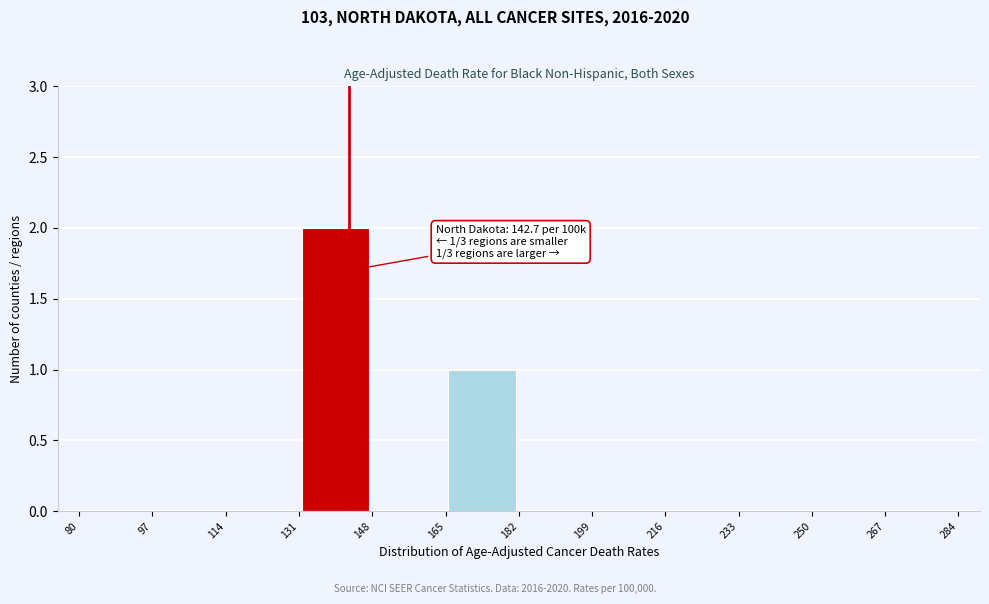

Over which range of the x-axis is the bar tallest?

131 to 148